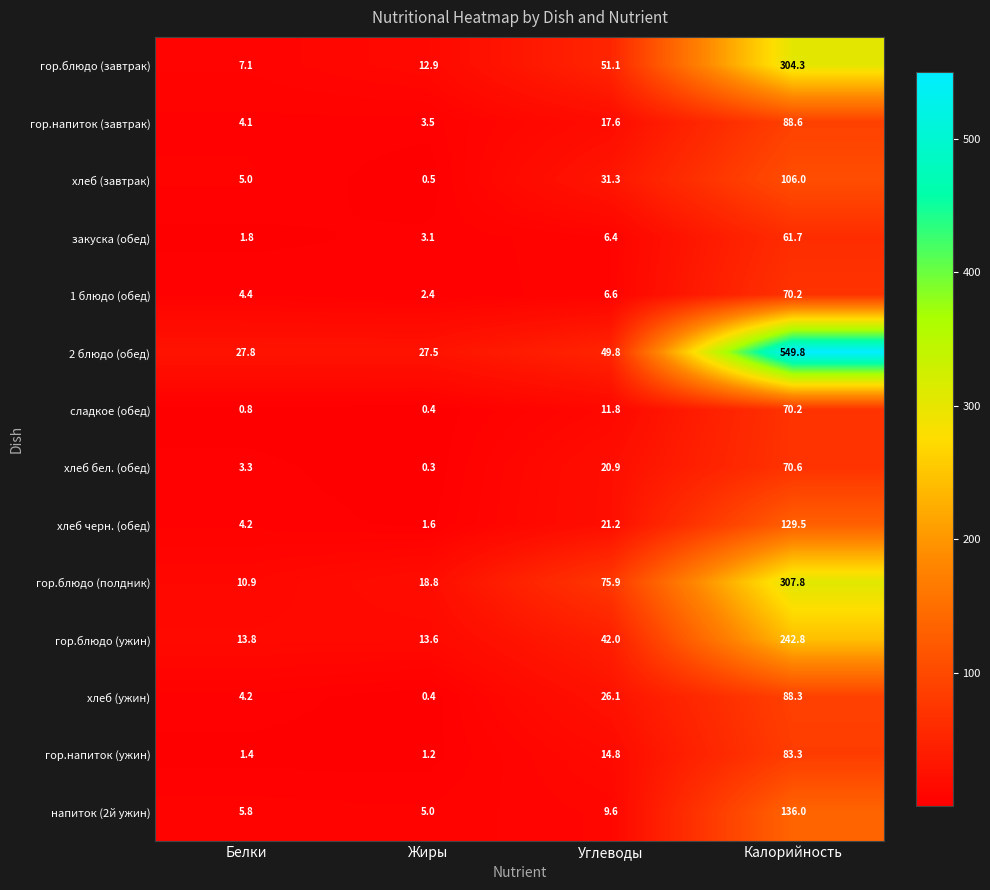

Read the 2 блюдо (обед) value at Жиры.

27.5